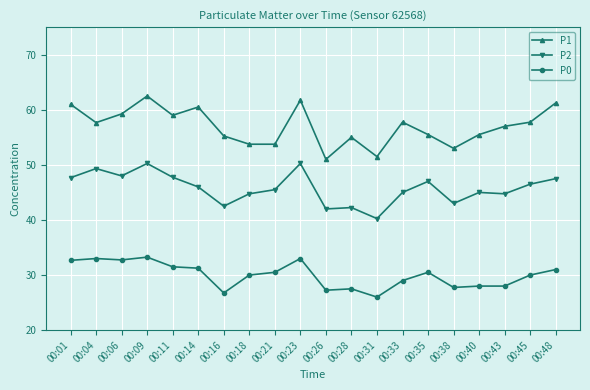

Which category has the lowest value across all series?

00:31